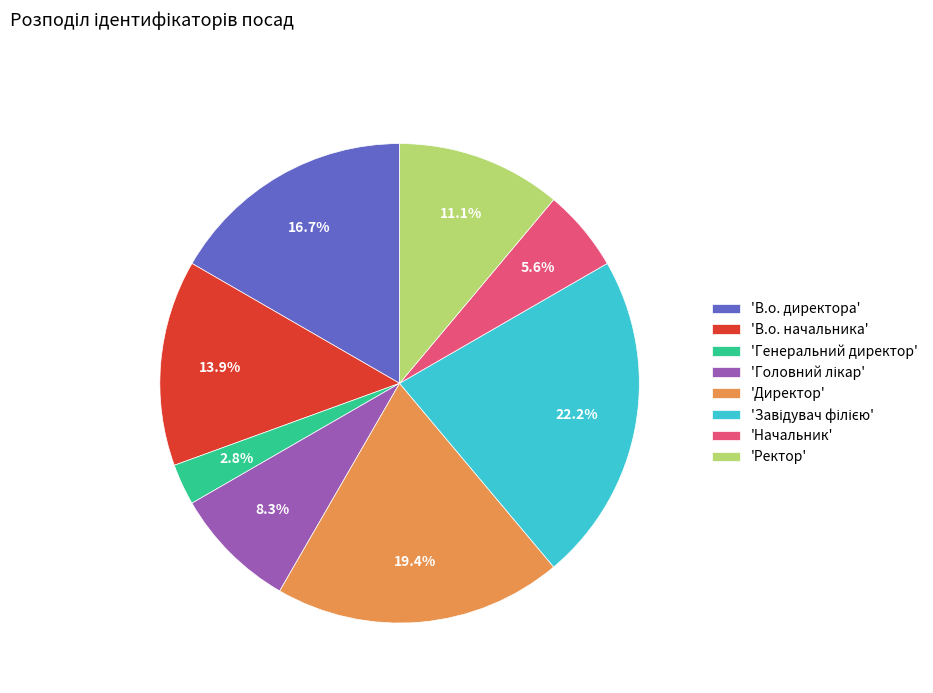

Combined, do 'В.о. начальника' and 'Начальник' account for over 50%?

No